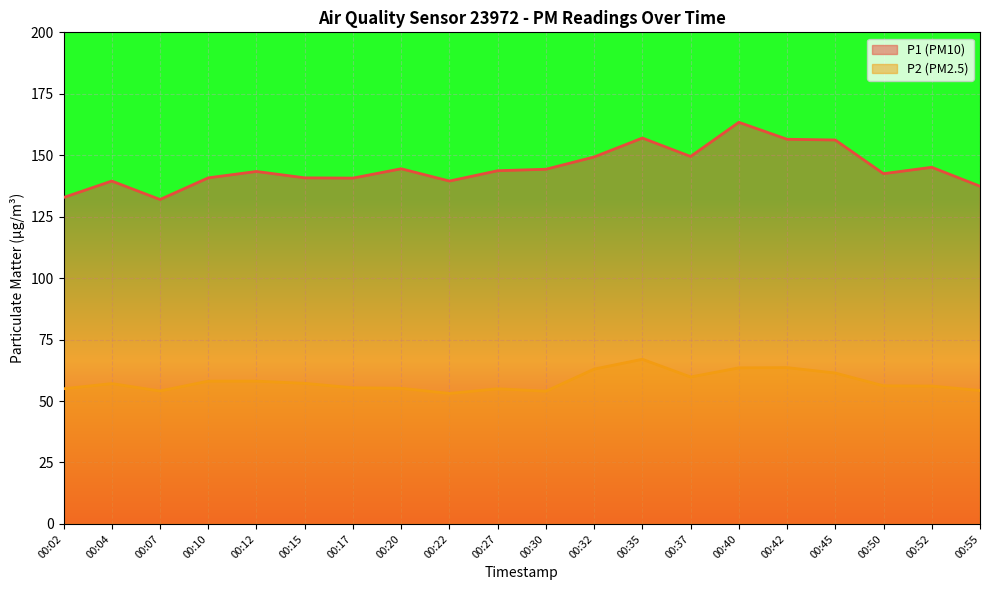

Which series changed the most between 00:04 and 00:40?

P1 (PM10)